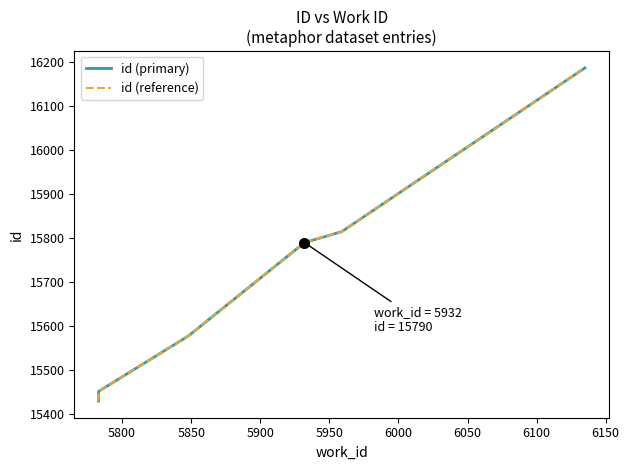

Reading left to right, transcribe all the data shown in this chart.

id (primary): 15430	15452	15578	15790	15815	16187
id (reference): 15430	15452	15578	15790	15815	16187